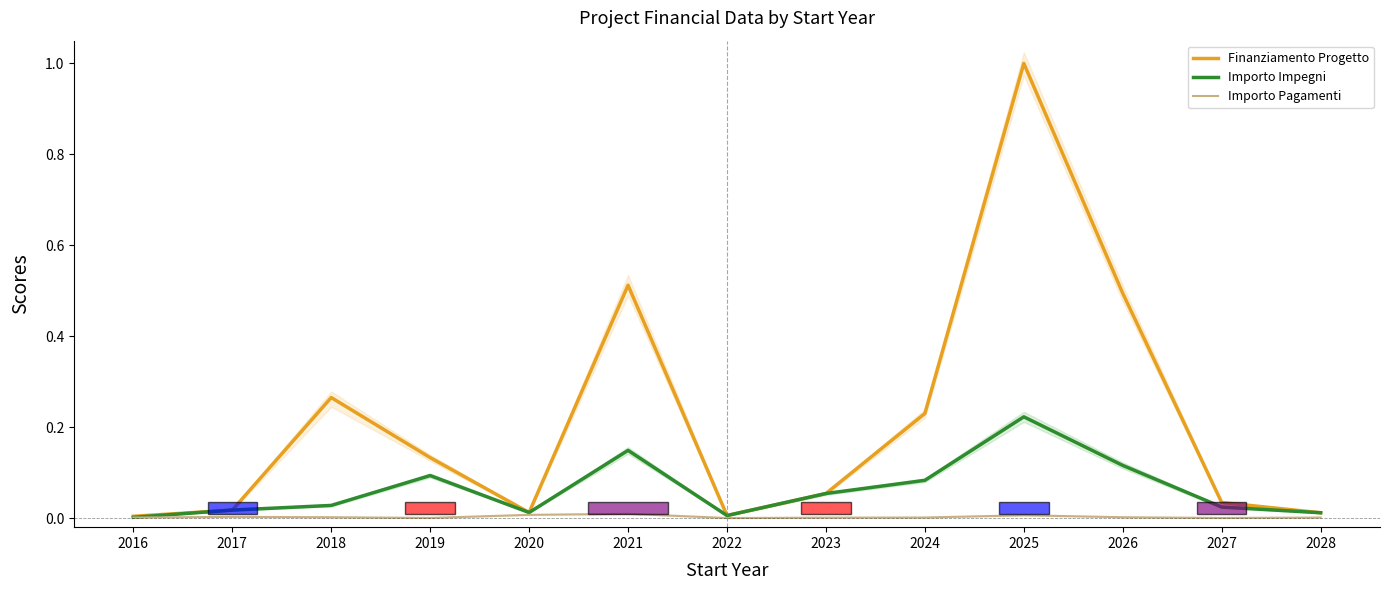

Reading left to right, list all the values displayed in this chart.

Finanziamento Progetto: 2016=0.0	2017=0.0	2018=0.3	2019=0.1	2020=0.0	2021=0.5	2022=0.0	2023=0.1	2024=0.2	2025=1.0	2026=0.5	2027=0.0	2028=0.0
Importo Impegni: 2016=0.0	2017=0.0	2018=0.0	2019=0.1	2020=0.0	2021=0.1	2022=0.0	2023=0.1	2024=0.1	2025=0.2	2026=0.1	2027=0.0	2028=0.0
Importo Pagamenti: 2016=0.0	2017=0.0	2018=0.0	2019=0.0	2020=0.0	2021=0.0	2022=0.0	2023=0.0	2024=0.0	2025=0.0	2026=0.0	2027=0.0	2028=0.0